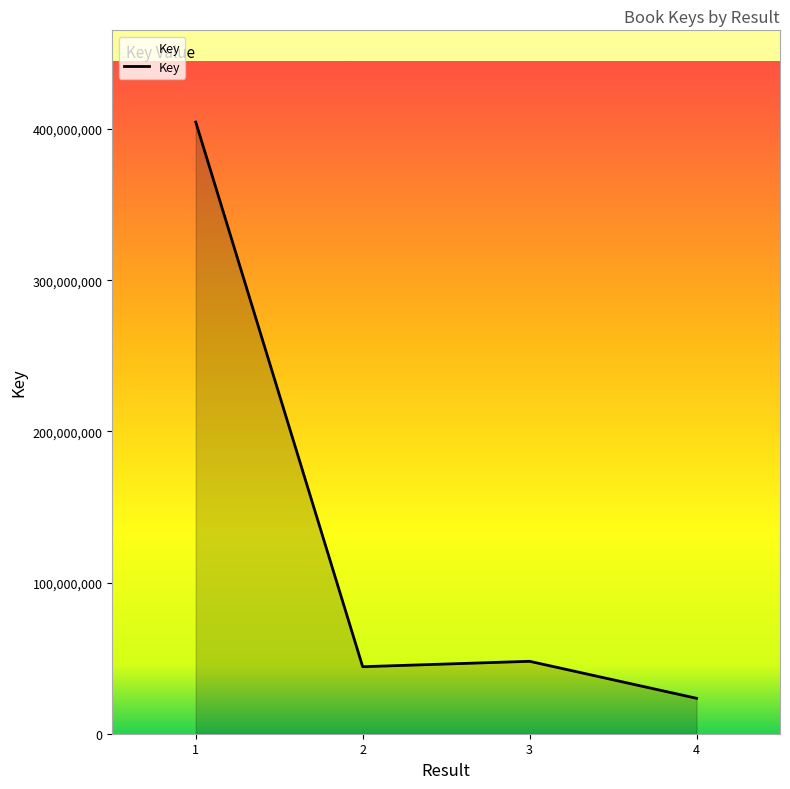

At which category does the data reach its first local valley?

2